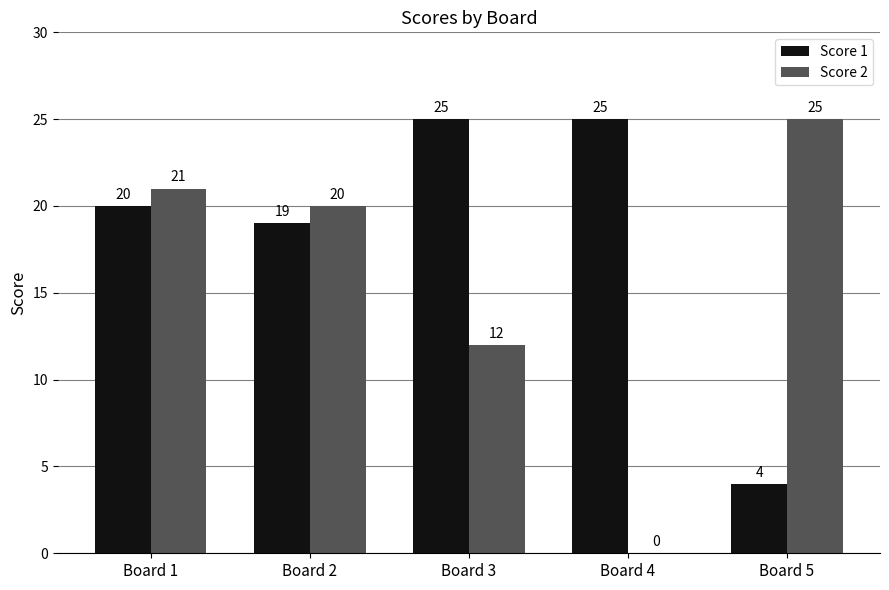

What is the sum of the Score 1 values at Board 1 and Board 4?

45